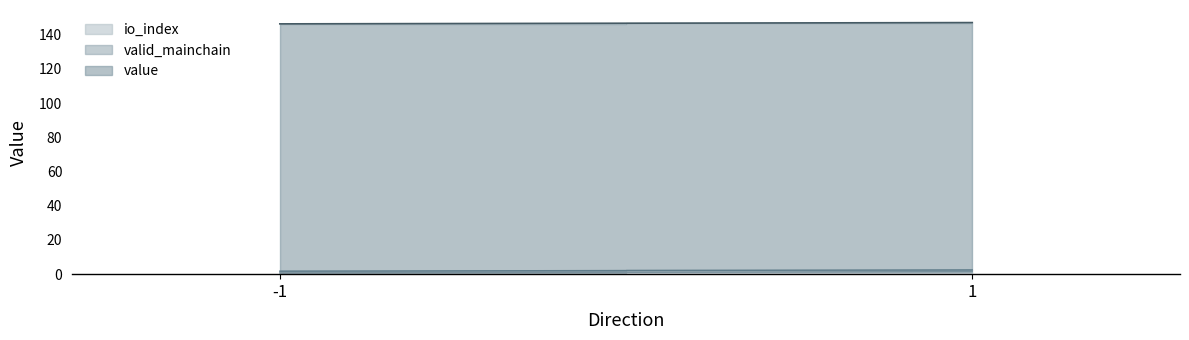

The valid_mainchain series shows 0.5 at 1. True or false?

False